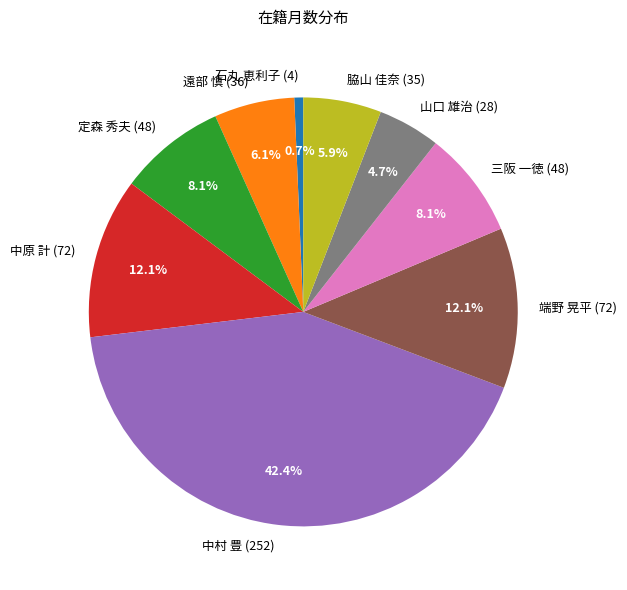

Which slice is the smallest?

石丸 恵利子 (4)